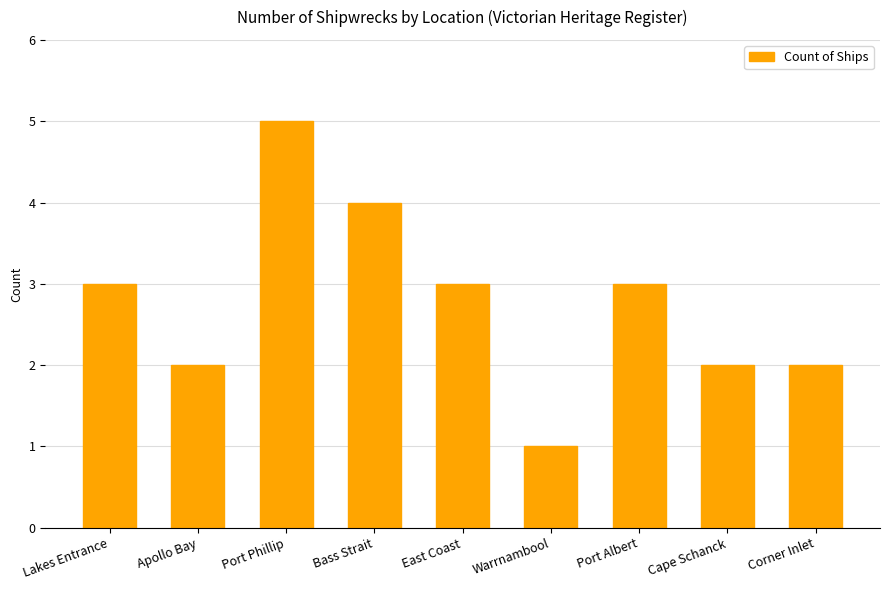

At which category does the chart reach its peak across all series?

Port Phillip